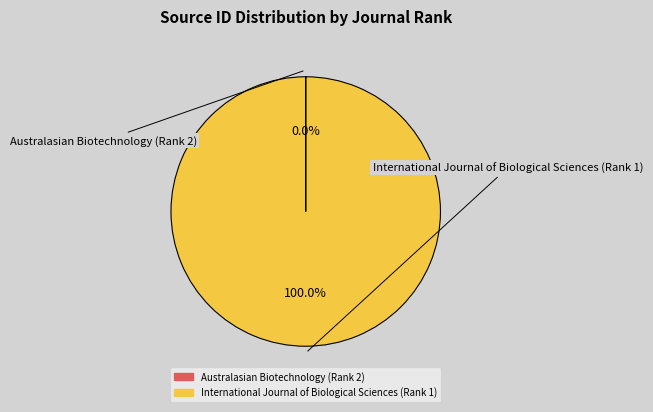

What is the largest slice in the pie chart?

International Journal of Biological Sciences (Rank 1)